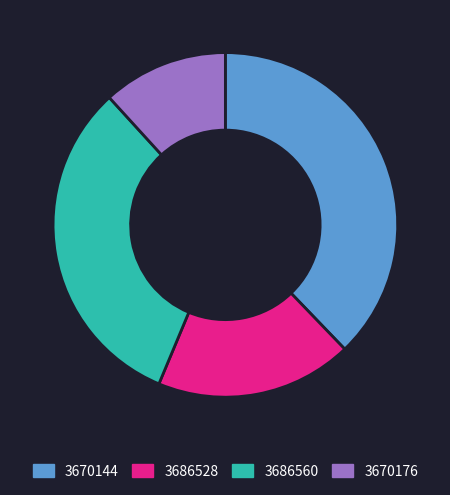

Which category has the smallest portion of the pie?

3670176